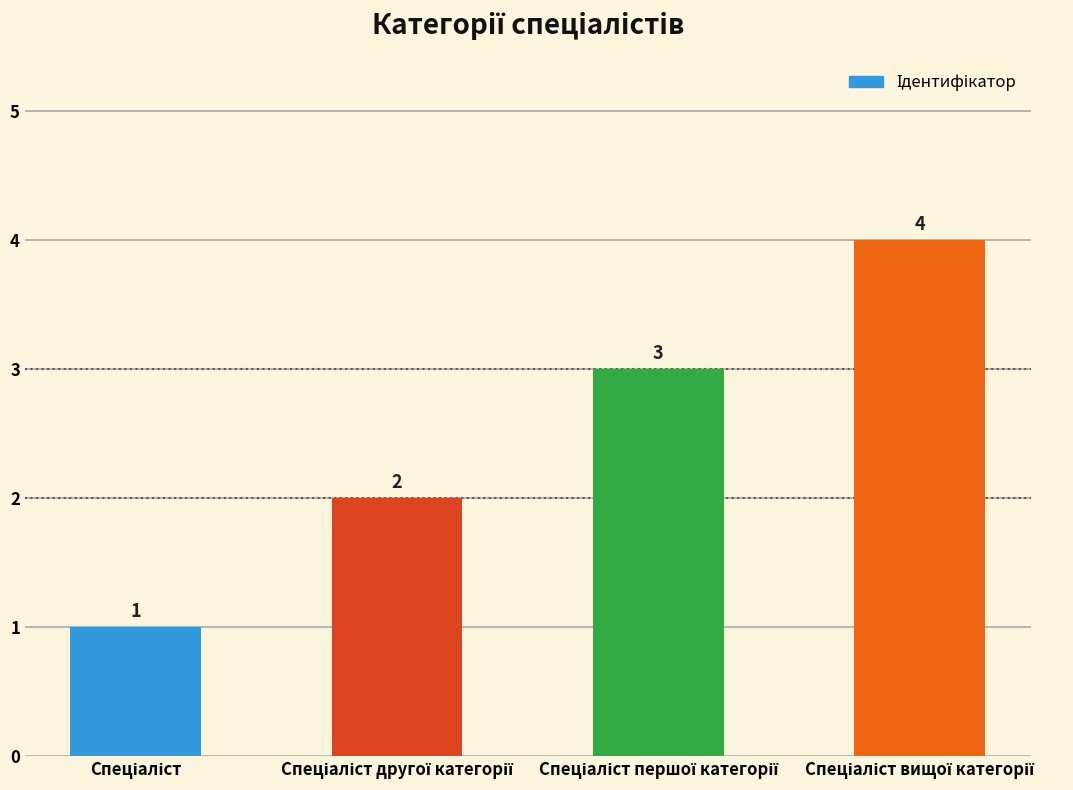

What is the value of the 4th bar from the left?

4